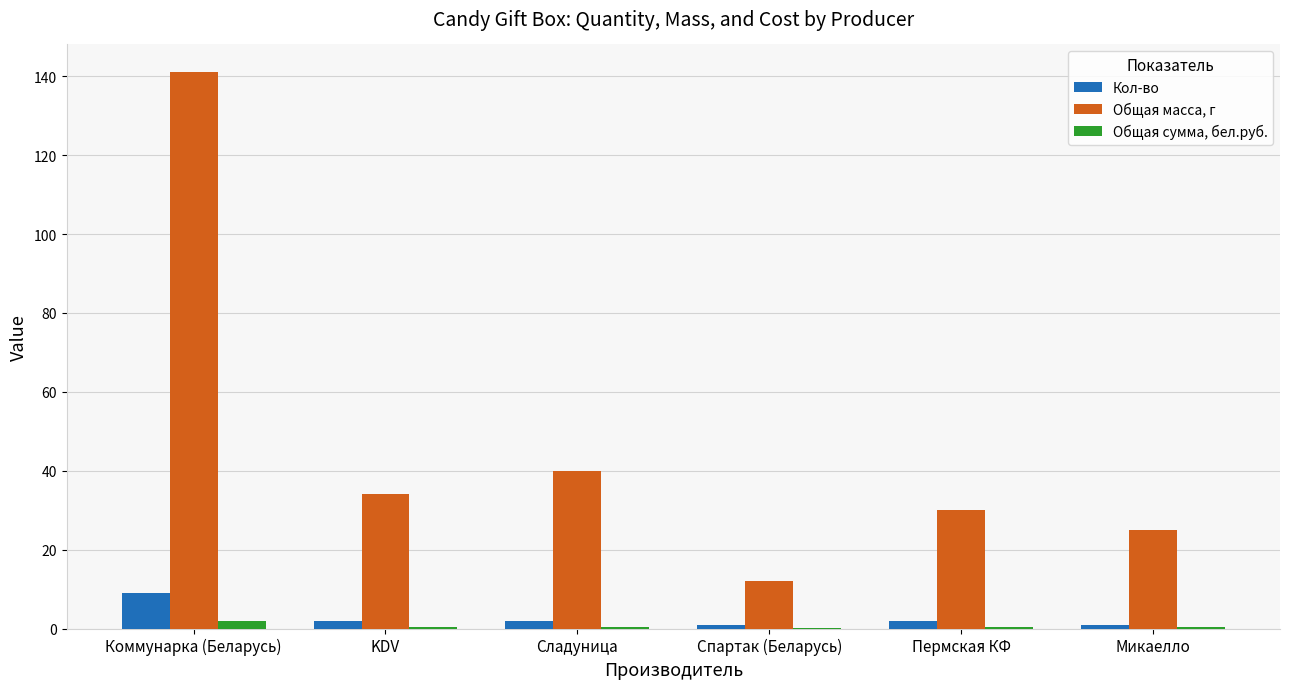

Is the value of Общая масса, г at Пермская КФ greater than the value of Кол-во at Сладуница?

Yes